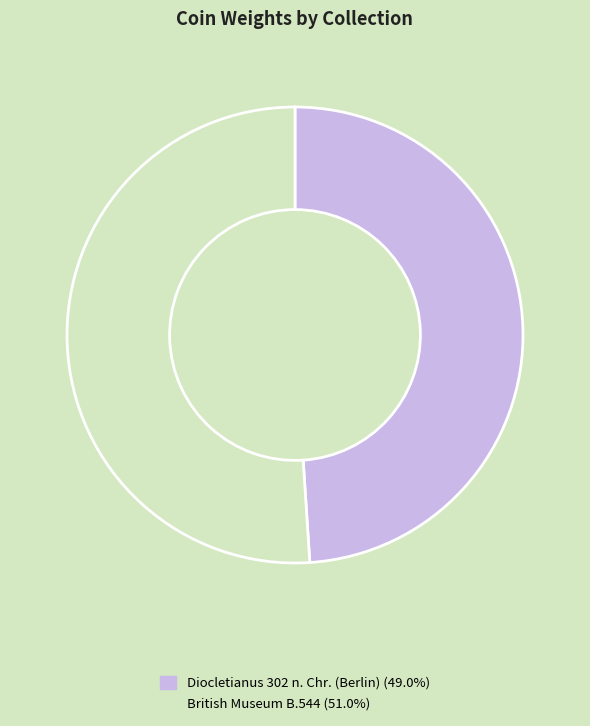

Which category has the biggest portion of the pie?

British Museum B.544